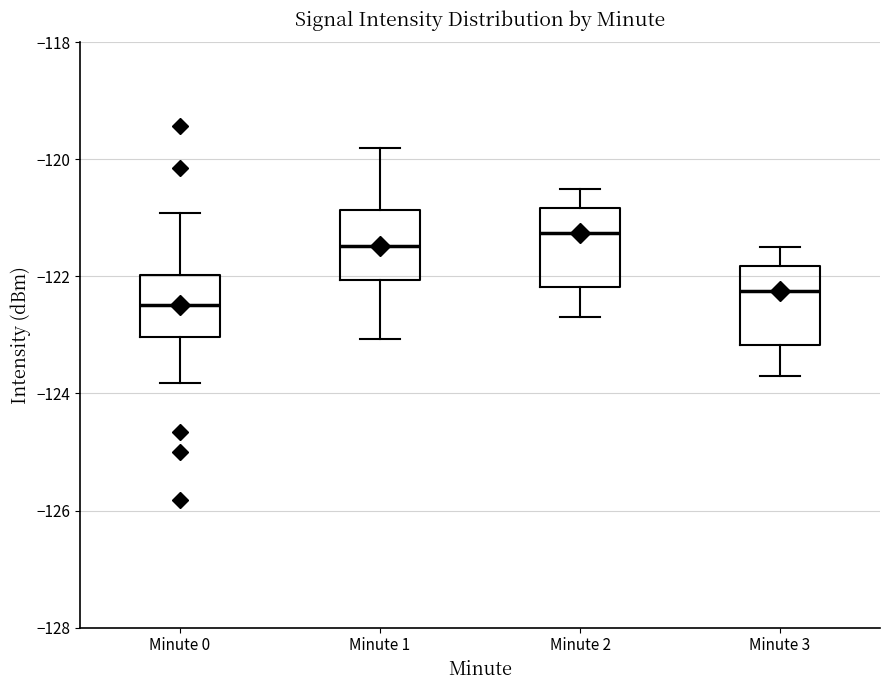

Which box has the lowest median line?

Minute 0